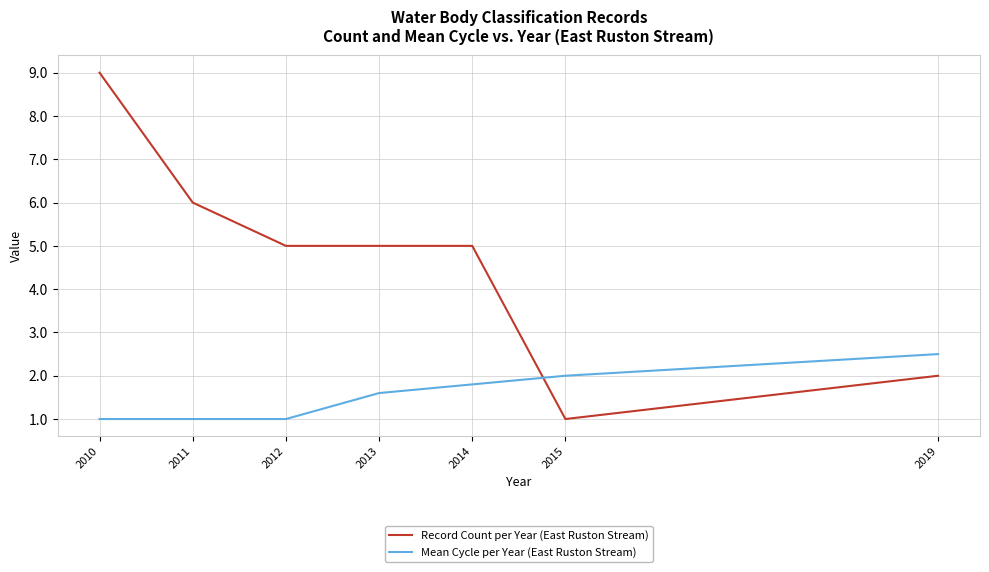

How many series are shown in this chart?

2